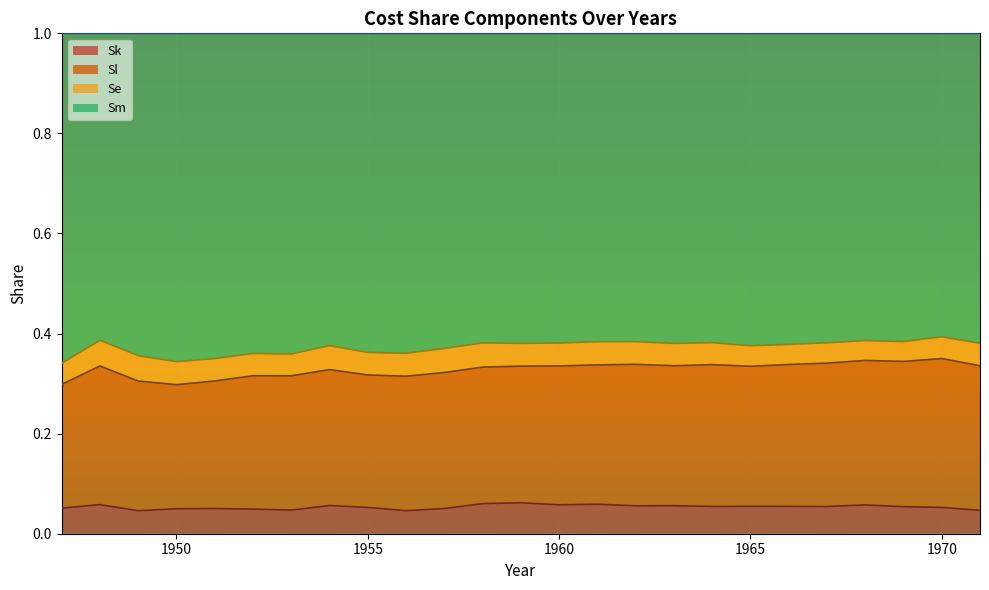

True or false: Sm and Sk cross at least once.

False